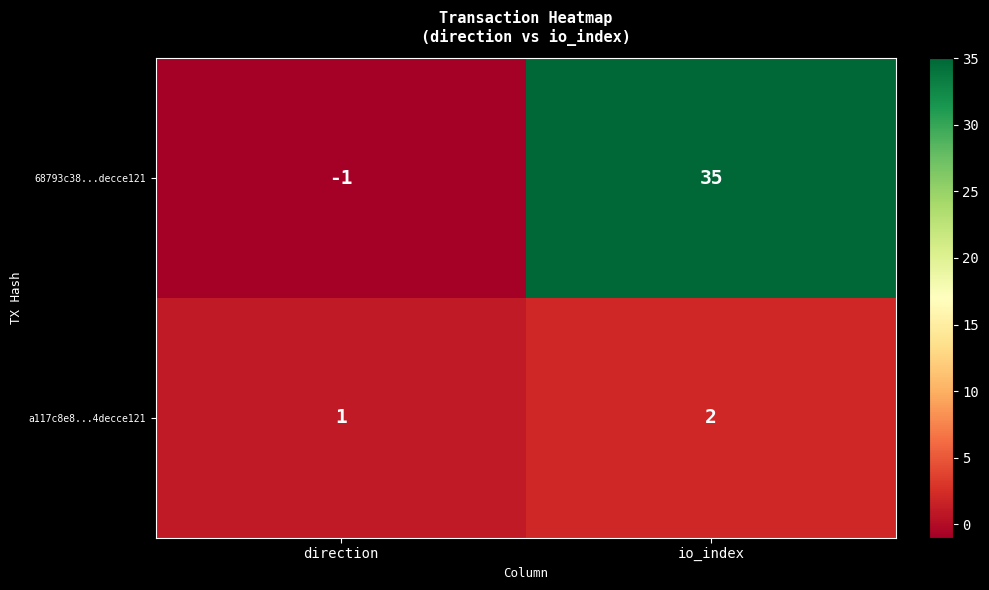

The 68793c38...decce121 series shows 0 at direction. True or false?

False